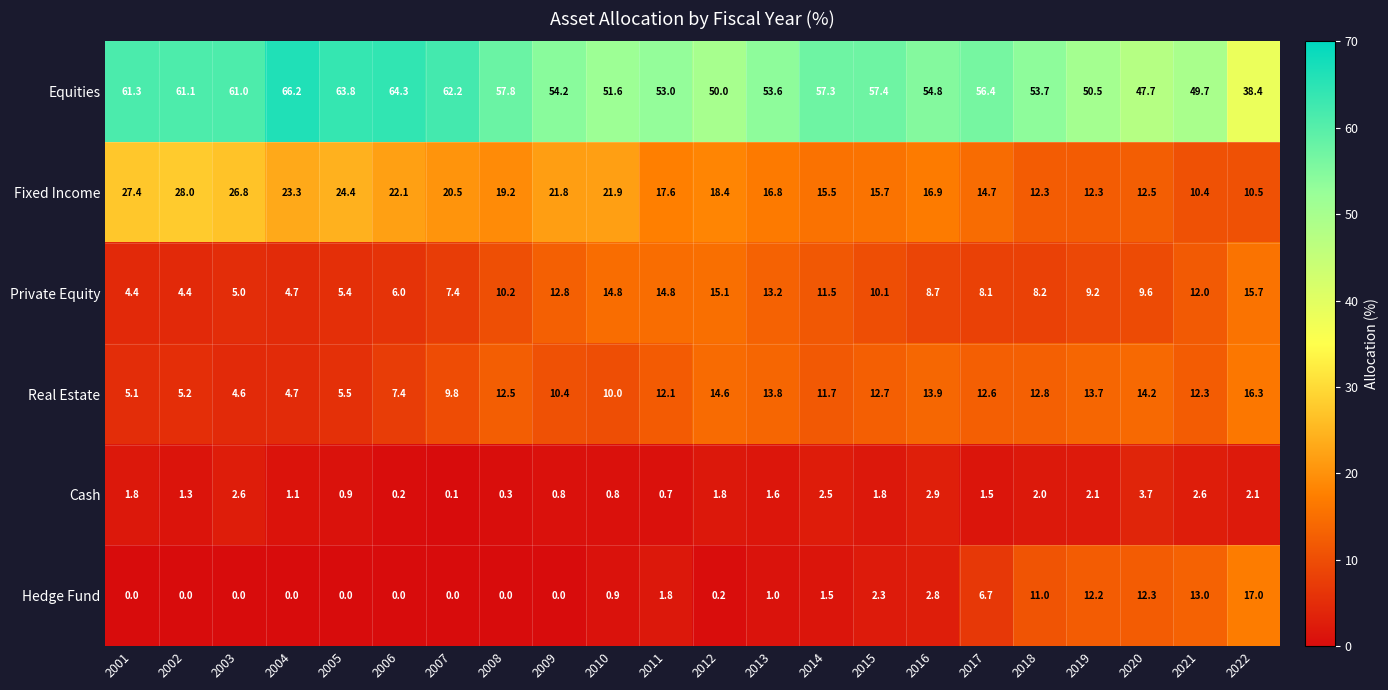

At which label does Real Estate first exceed 12?

2008